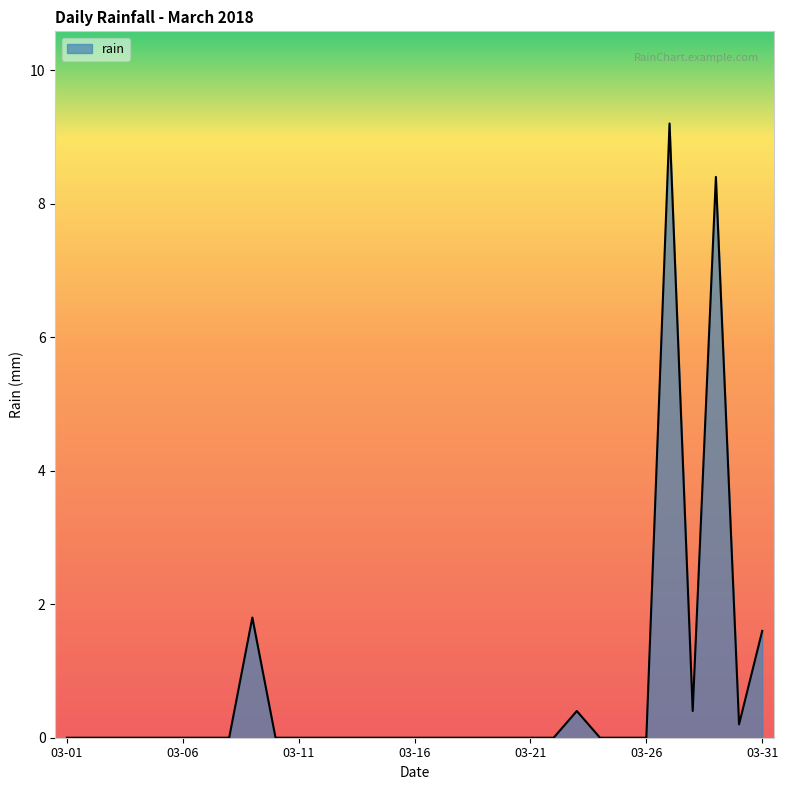

What is the maximum value shown in the chart?

9.2